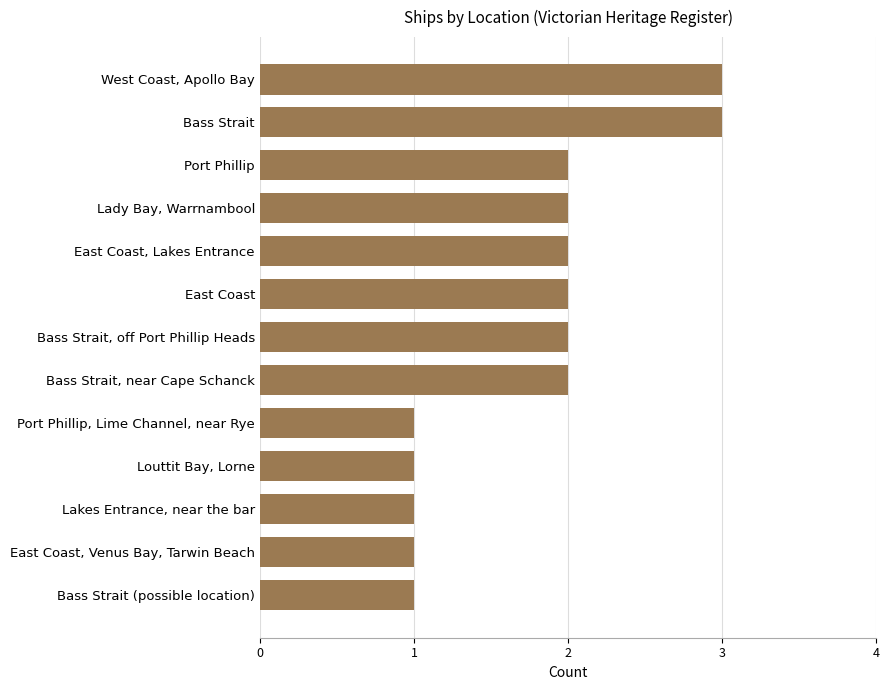

What is the average value?

2